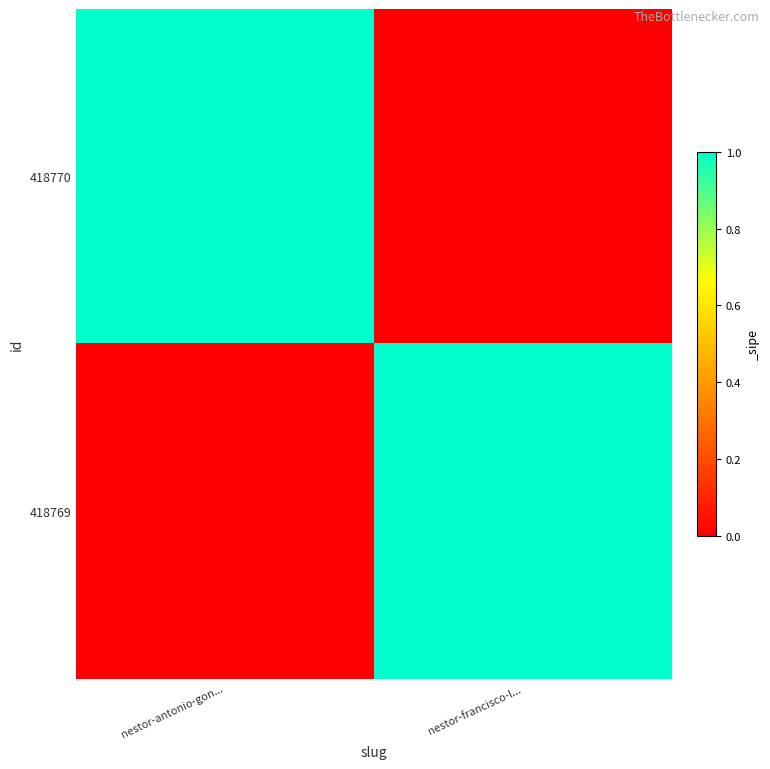

What is the total value across all series at nestor-antonio-gon...?

1